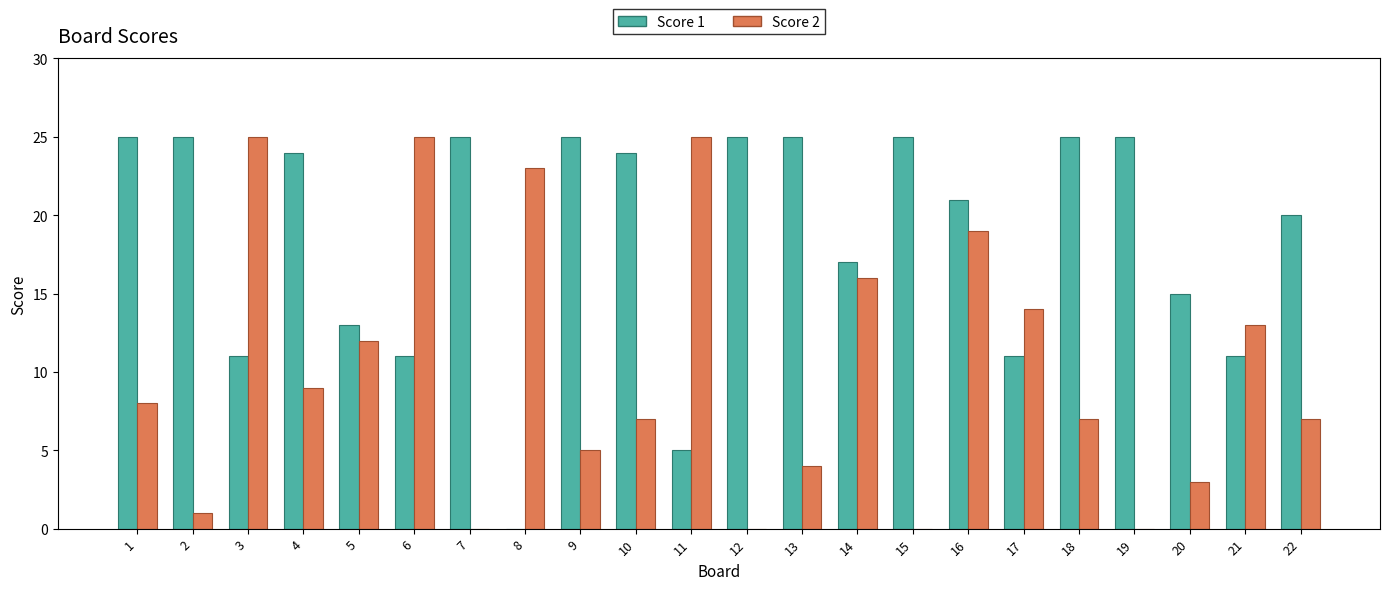

What is the approximate value of Score 1 at 7, to the nearest 5?

25